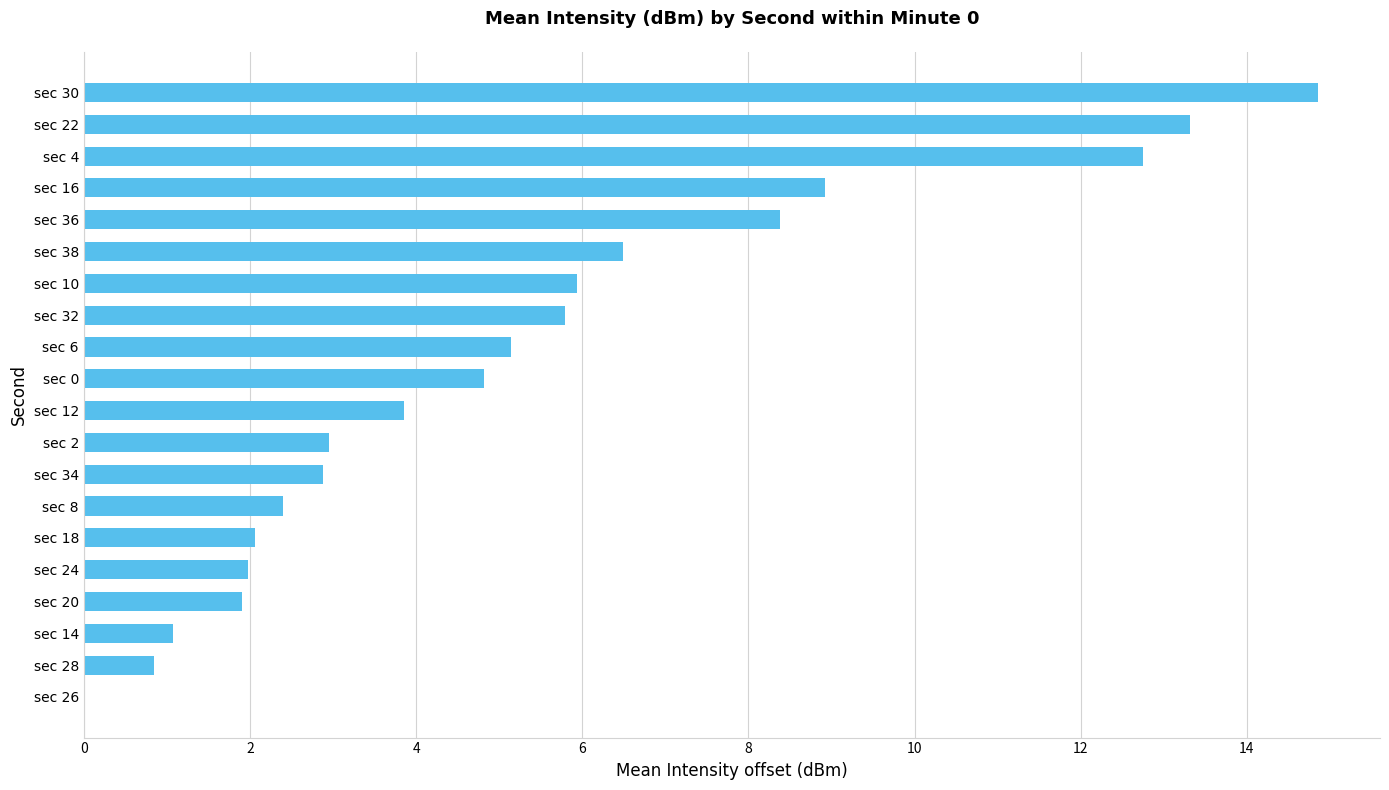

What is the sum of all values?

106.4